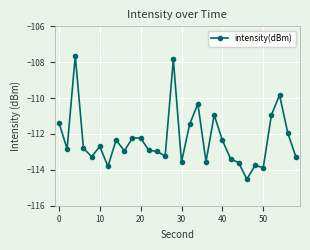

True or false: there are more than 1 points higher than both neighbors.

True